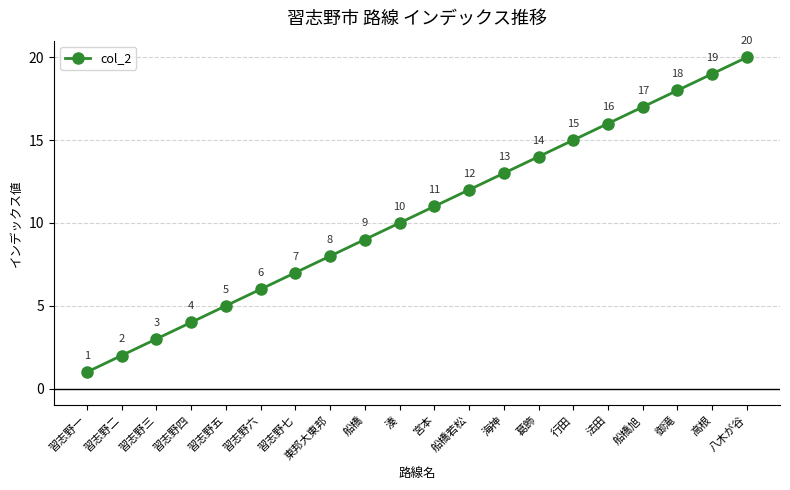

What is the smallest value displayed?

1